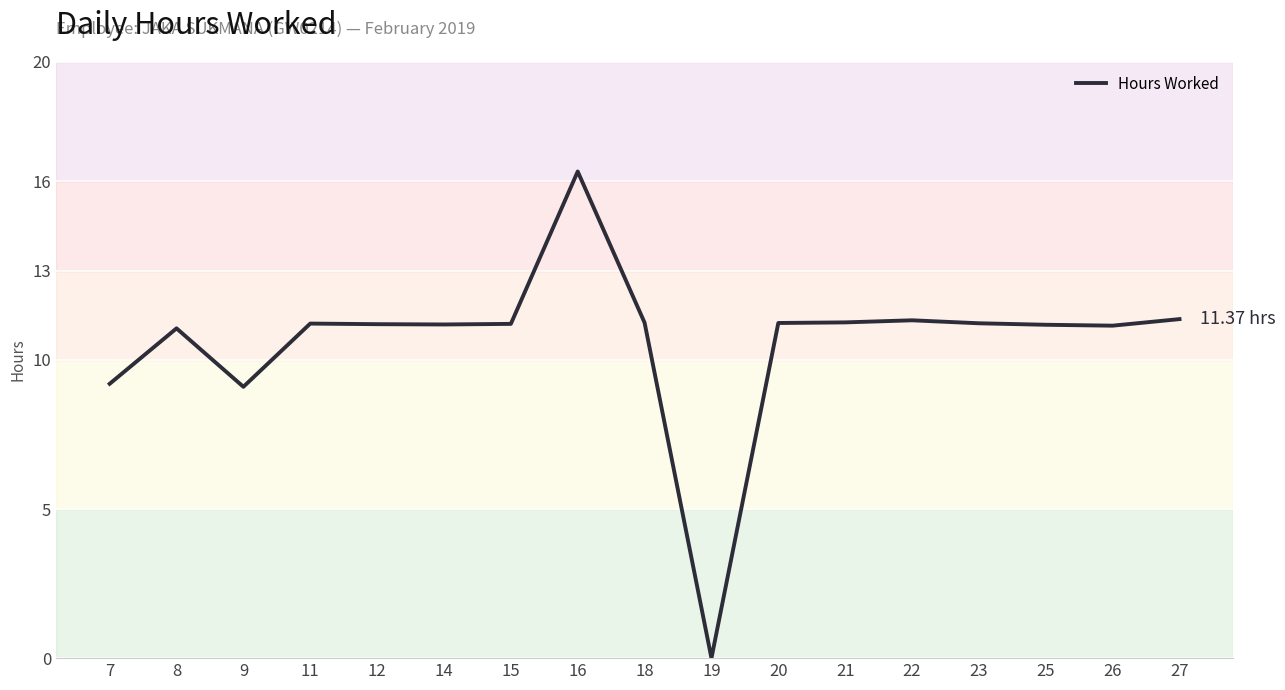

What is the average value?

10.6